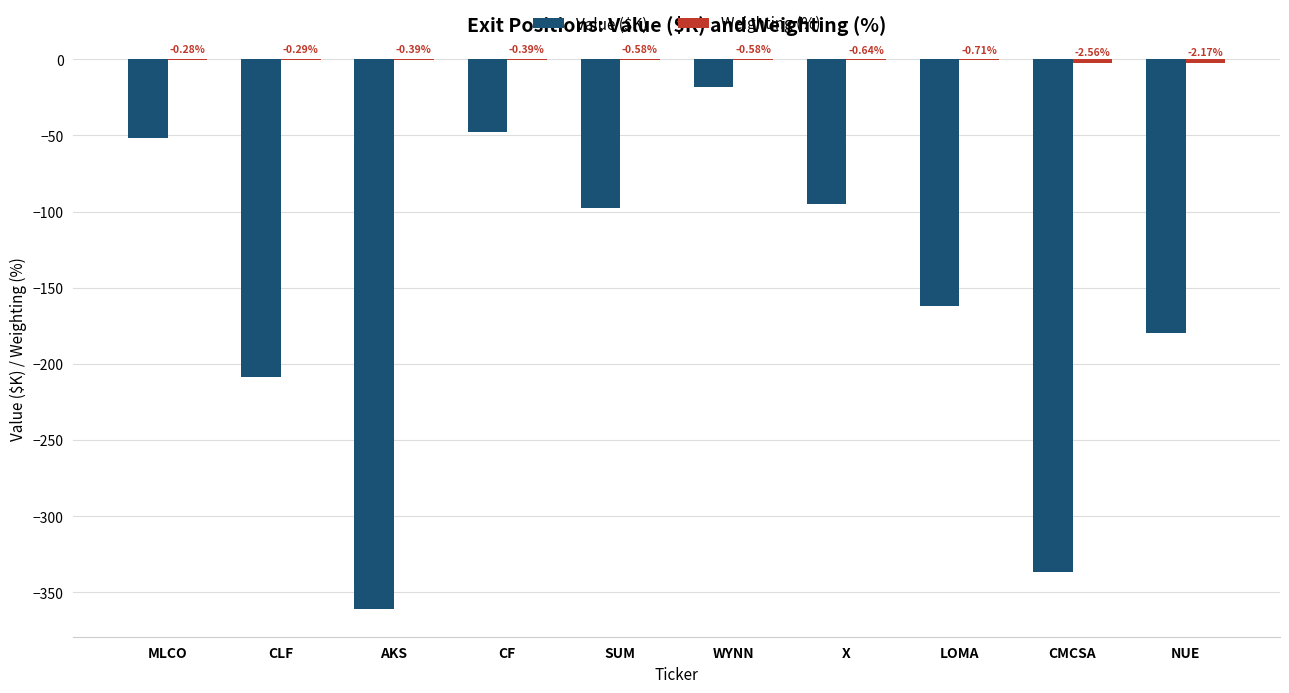

How many values in the Value ($K) series exceed -97?

4